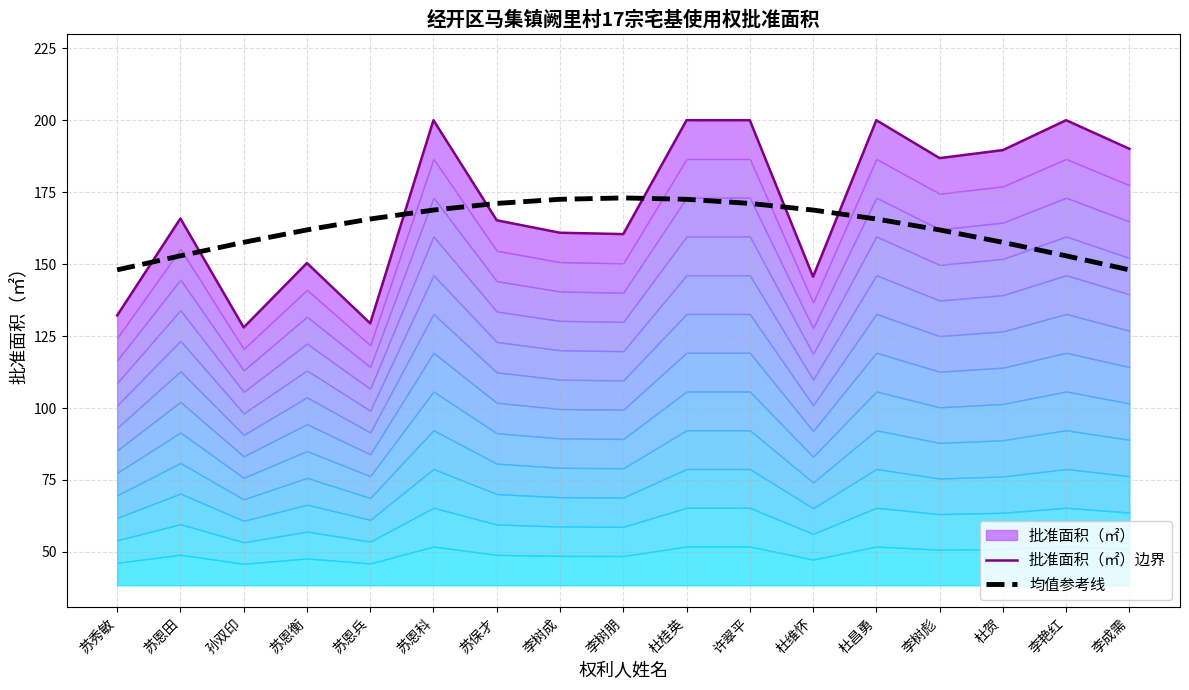

At which category does the chart reach its peak across all series?

苏恩科